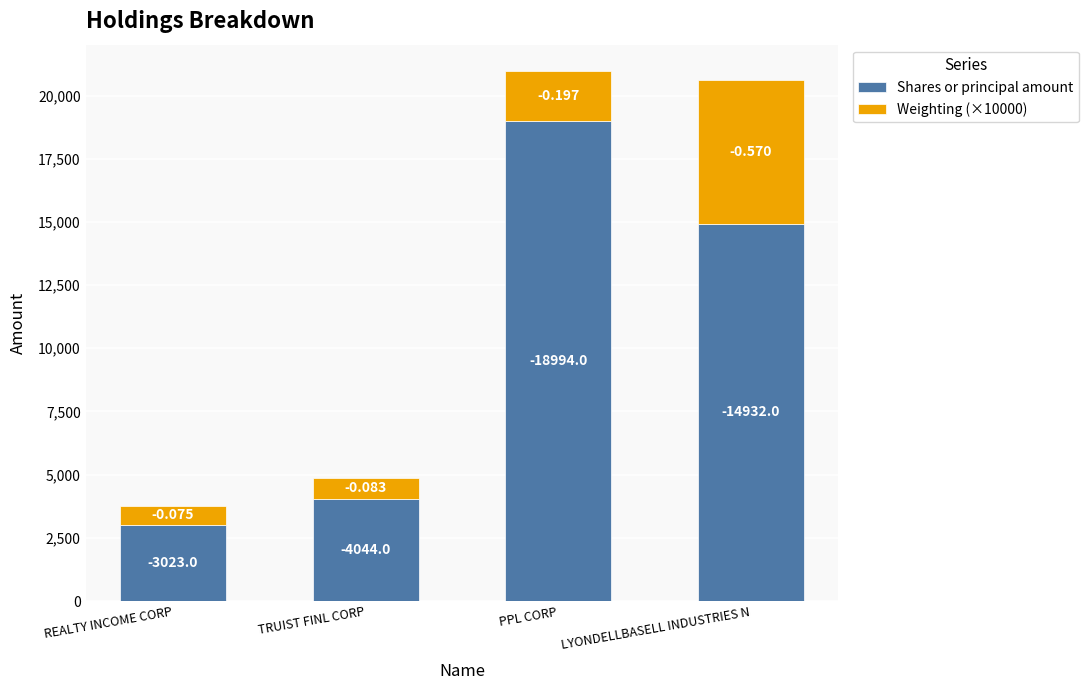

What are all the series names shown in the legend?

Shares or principal amount, Weighting (×10000)